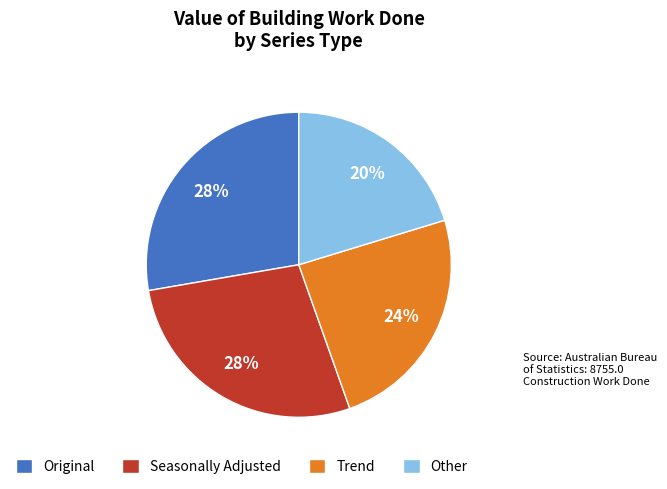

Do Other and Trend together represent more than half of the pie?

No